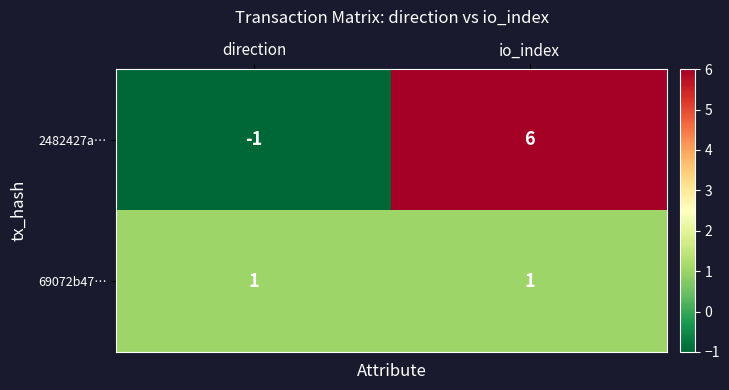

What is the sum of all 2482427a… values?

5